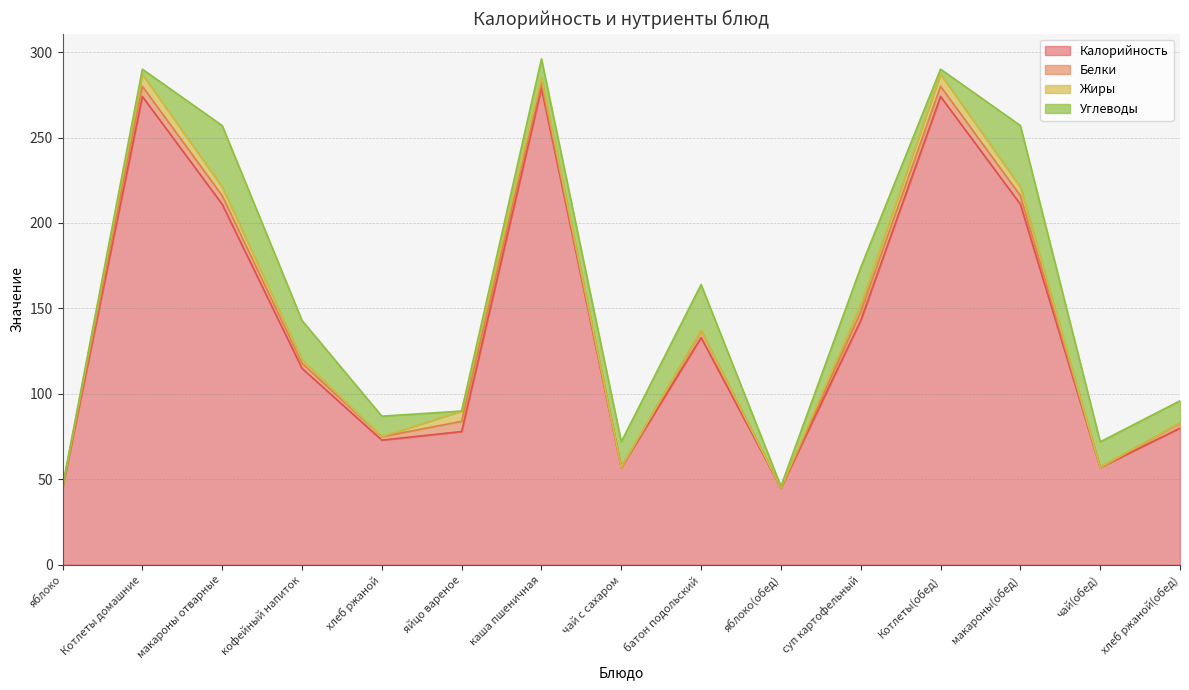

Reading left to right, list all the values displayed in this chart.

Калорийность: яблоко=45	Котлеты домашние=274	макароны отварные=211	кофейный напиток=115	хлеб ржаной=73	яйцо вареное=78	каша пшеничная=279	чай с сахаром=57	батон подольский=133	яблоко(обед)=45	суп картофельный=143	Котлеты(обед)=274	макароны(обед)=211	чай(обед)=57	хлеб ржаной(обед)=80
Белки: яблоко=0	Котлеты домашние=6	макароны отварные=5	кофейный напиток=3	хлеб ржаной=2	яйцо вареное=6	каша пшеничная=3	чай с сахаром=0	батон подольский=4	яблоко(обед)=0	суп картофельный=5	Котлеты(обед)=6	макароны(обед)=5	чай(обед)=0	хлеб ржаной(обед)=3
Жиры: яблоко=0	Котлеты домашние=7	макароны отварные=5	кофейный напиток=2	хлеб ржаной=0	яйцо вареное=6	каша пшеничная=3	чай с сахаром=0	батон подольский=0	яблоко(обед)=0	суп картофельный=4	Котлеты(обед)=7	макароны(обед)=5	чай(обед)=0	хлеб ржаной(обед)=0
Углеводы: яблоко=1	Котлеты домашние=3	макароны отварные=36	кофейный напиток=23	хлеб ржаной=12	яйцо вареное=0	каша пшеничная=11	чай с сахаром=15	батон подольский=27	яблоко(обед)=1	суп картофельный=22	Котлеты(обед)=3	макароны(обед)=36	чай(обед)=15	хлеб ржаной(обед)=13